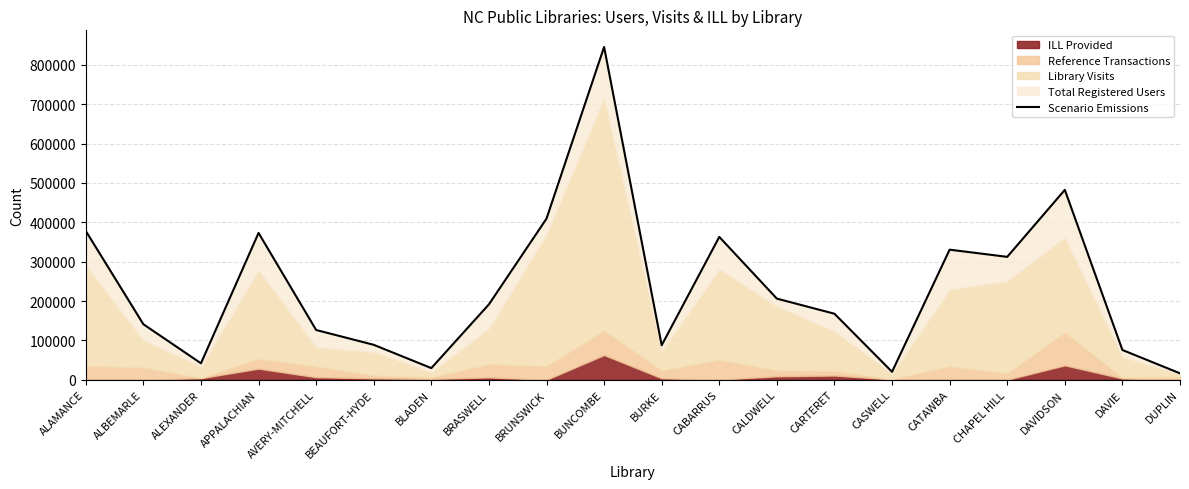

Does the chart display data point markers on the line(s)?

No